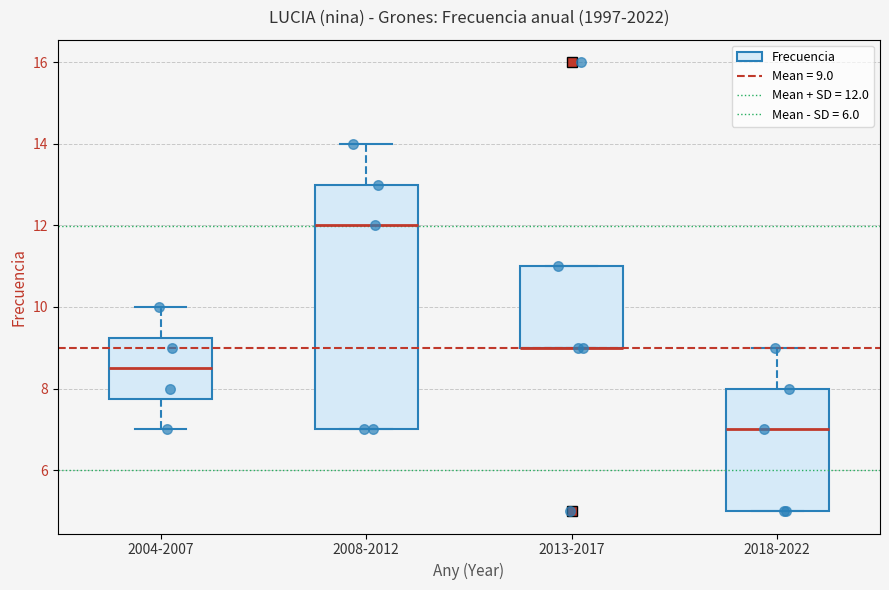

Where does the median line of the box for 2004-2007 sit on the y-axis? The values are not printed on the chart, so give them approximately, as read against the axis.

8.6